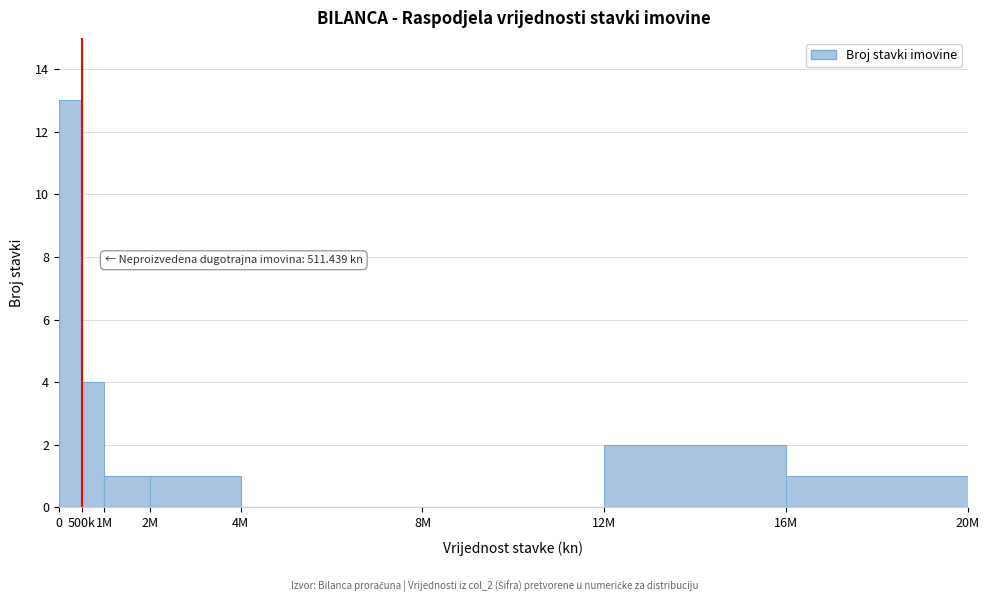

Reading right to left, list all the values displayed in this chart.

16M=1	12M=2	8M=0	4M=0	2M=1	1M=1	500k=4	0=13